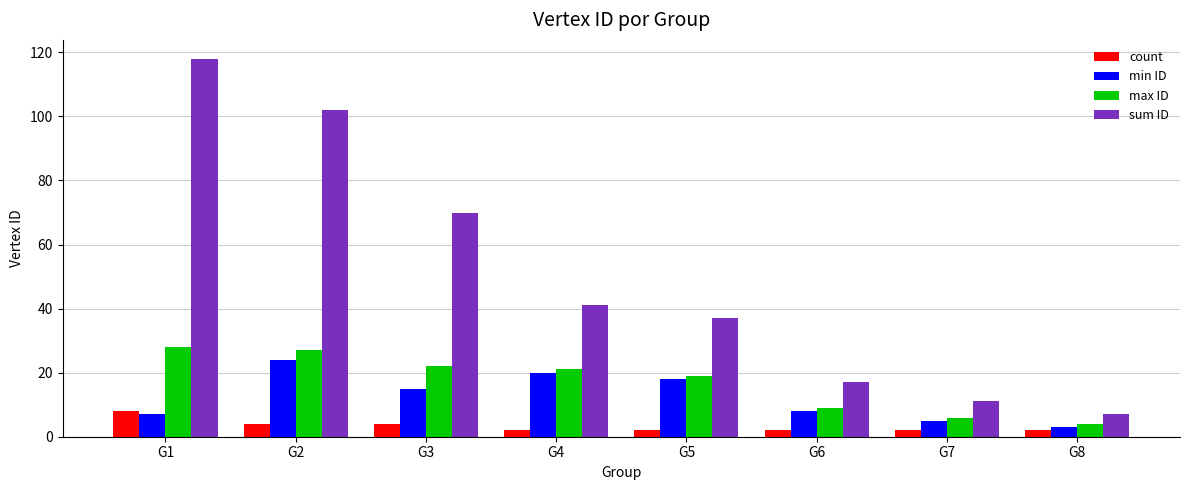

What is the sum of all count values?

26